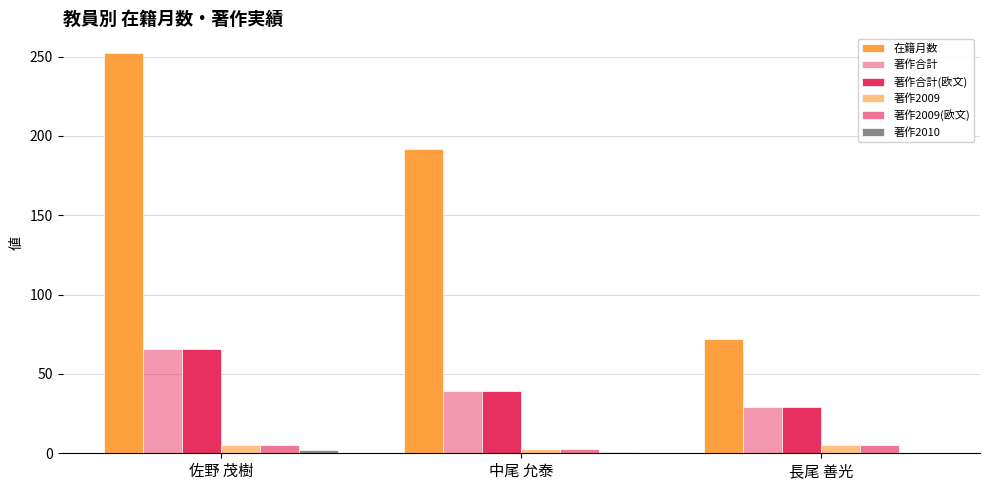

Are the bars horizontal?

No